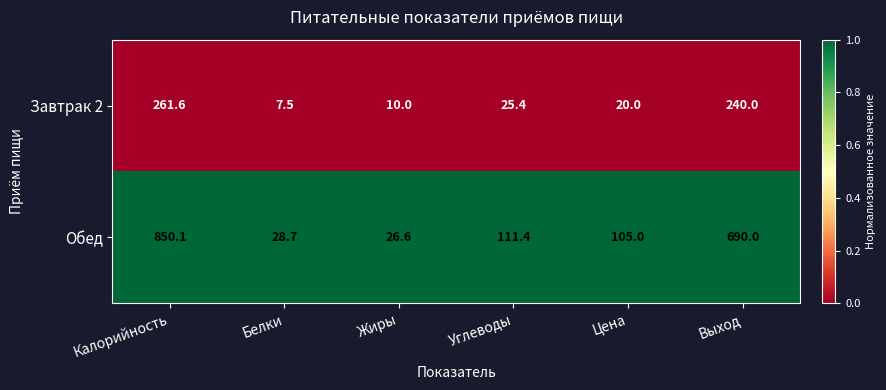

Reading right to left, list all the values displayed in this chart.

Завтрак 2: 240.0	20.0	25.4	10.0	7.5	261.6
Обед: 690.0	105.0	111.4	26.6	28.7	850.1